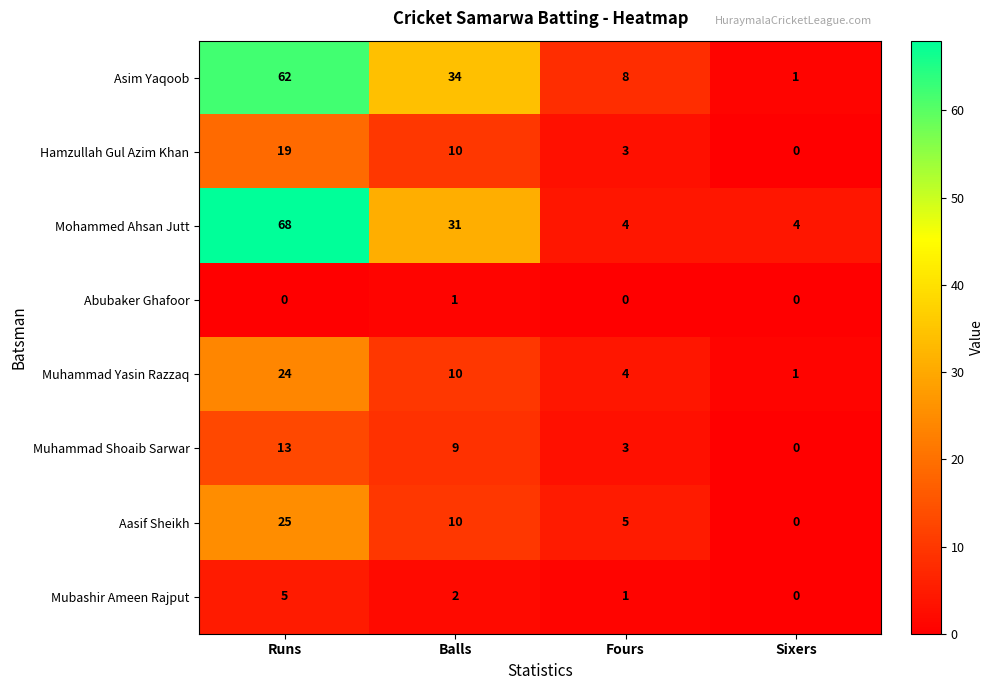

Which label corresponds to the largest value in the chart?

Runs